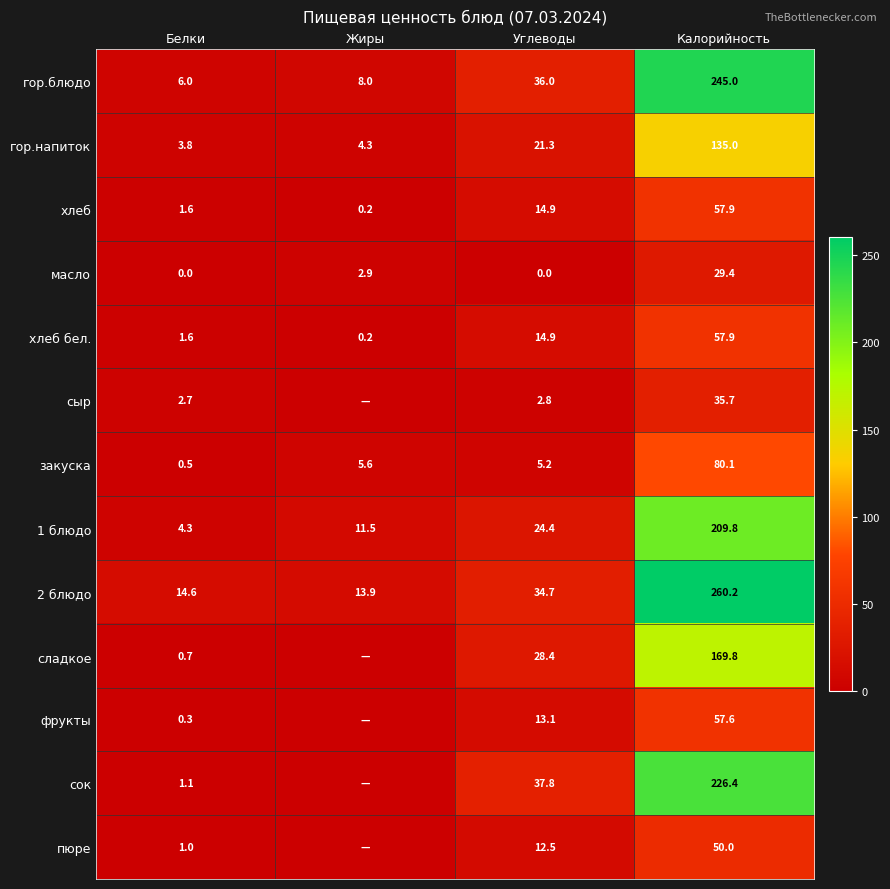

How many series are shown in this chart?

13